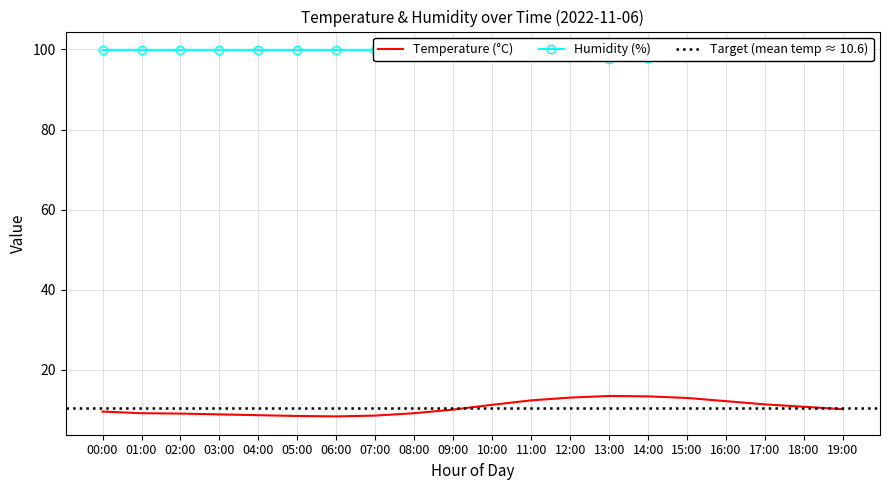

At which category is the sum across all series the highest?

11:00